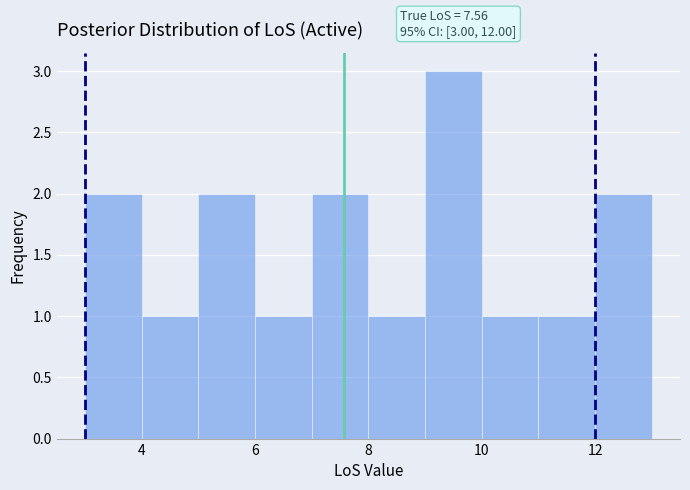

Over which range of the x-axis is the bar tallest?

9 to 10